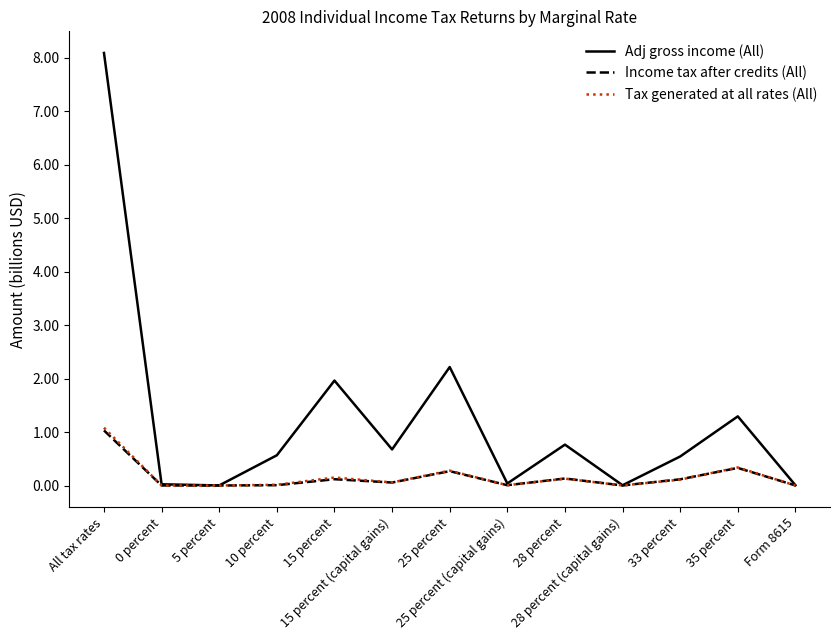

Which series has the largest total across all categories?

Adj gross income (All)